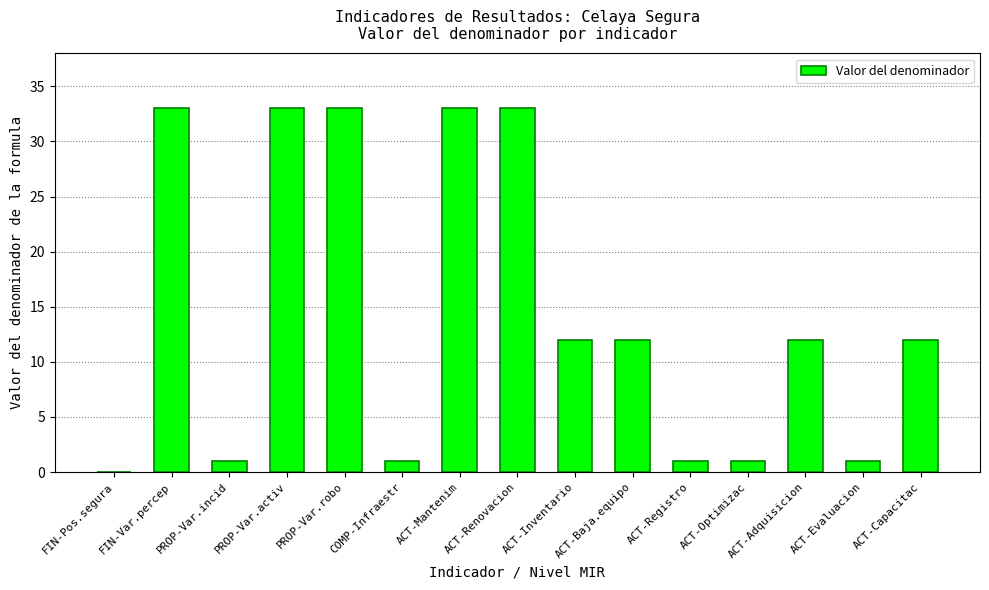

What is the sum of the values at COMP-Infraestr and ACT-Baja.equipo?

13